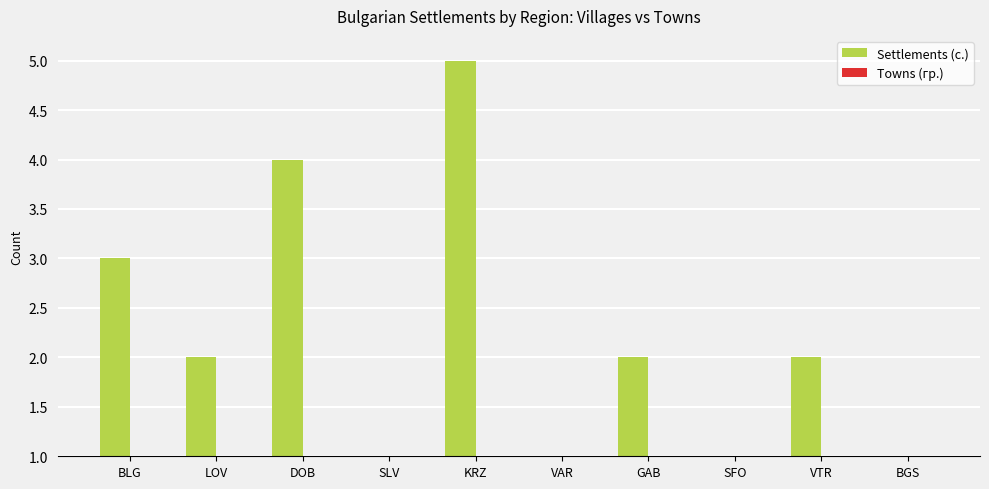

What is the sum of the Settlements (с.) values at VAR and DOB?

5